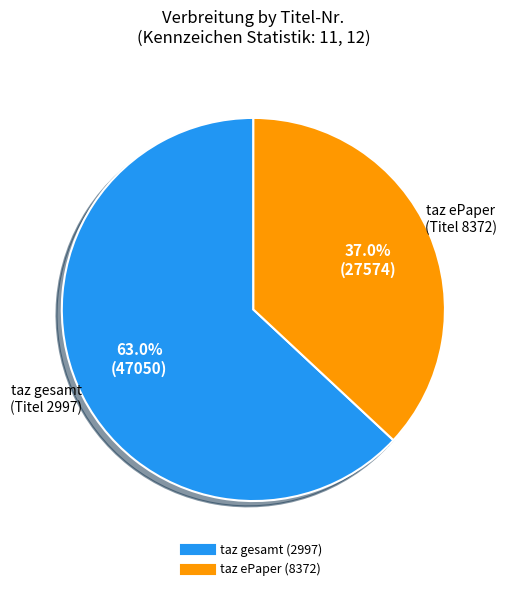

To the nearest percent, what is the average slice percentage?

50%